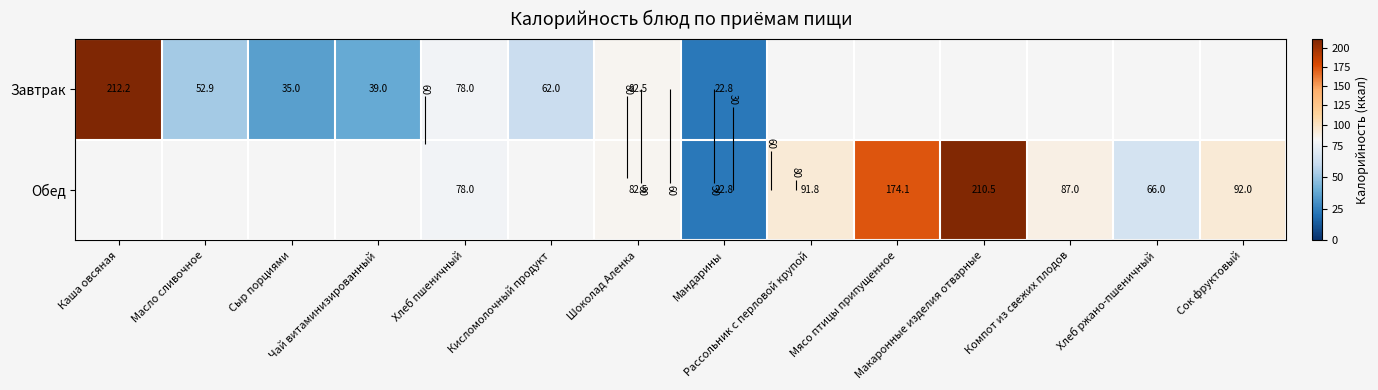

Which has a higher value, Хлеб ржано-пшеничный or Хлеб пшеничный?

Хлеб пшеничный